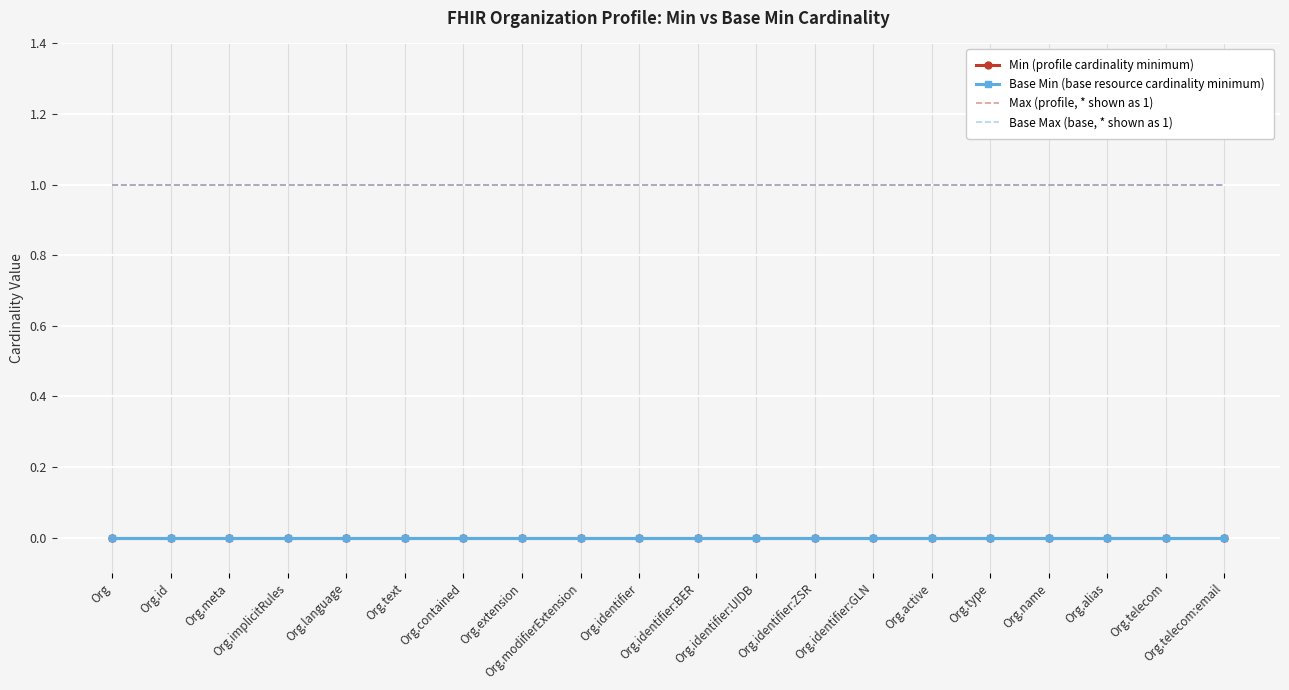

Where is Min (profile cardinality minimum) nearest to the value 0?

Org